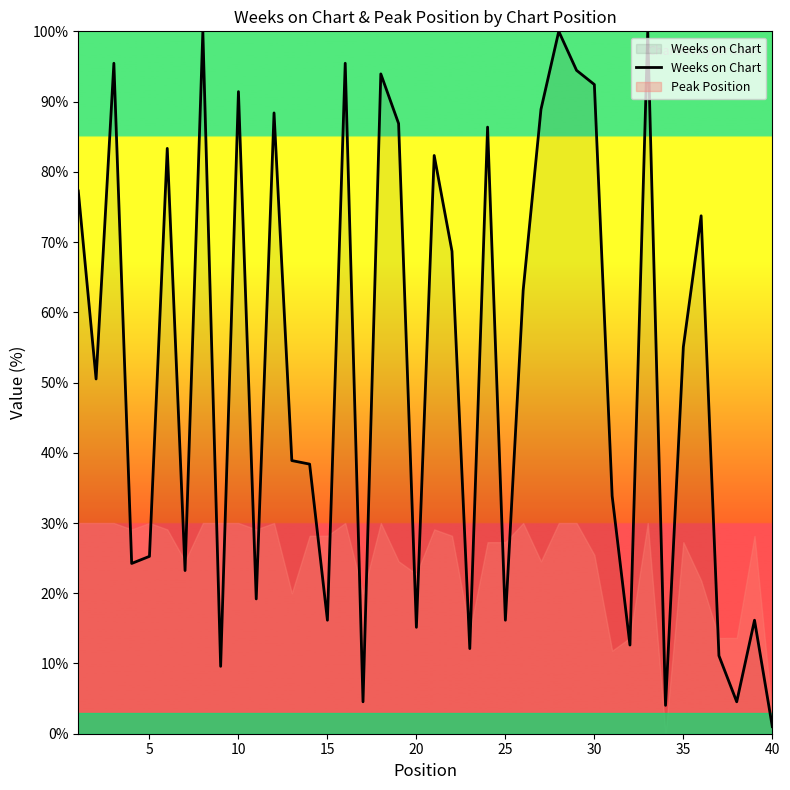

What is the value of the 2nd point from the left?

50.5